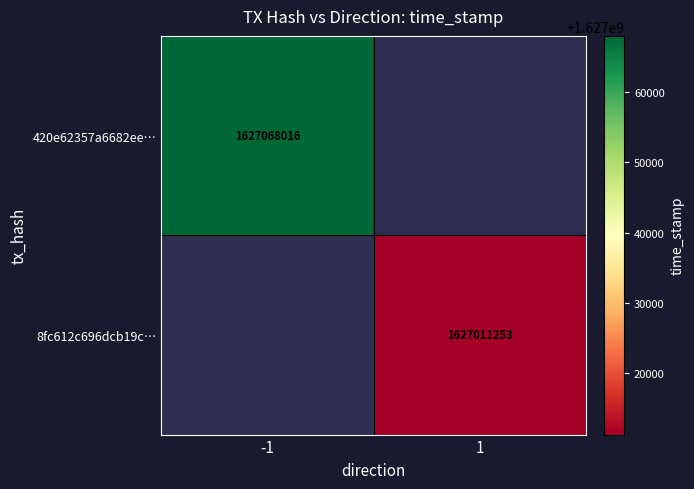

At how many categories does at least one series exceed 1627019217?

1